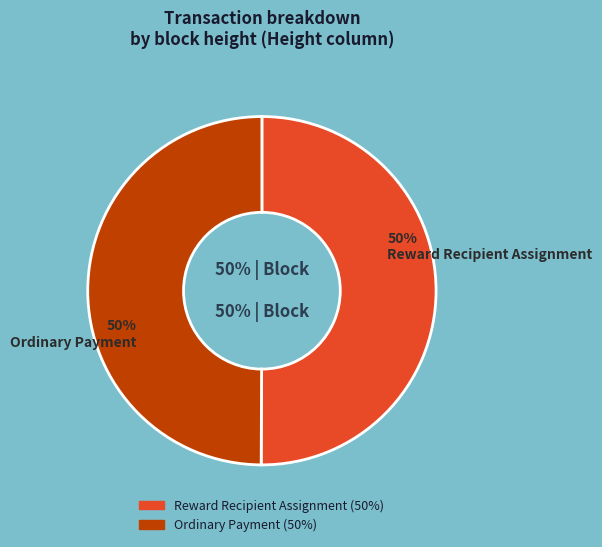

To the nearest percent, what is the average slice percentage?

50%